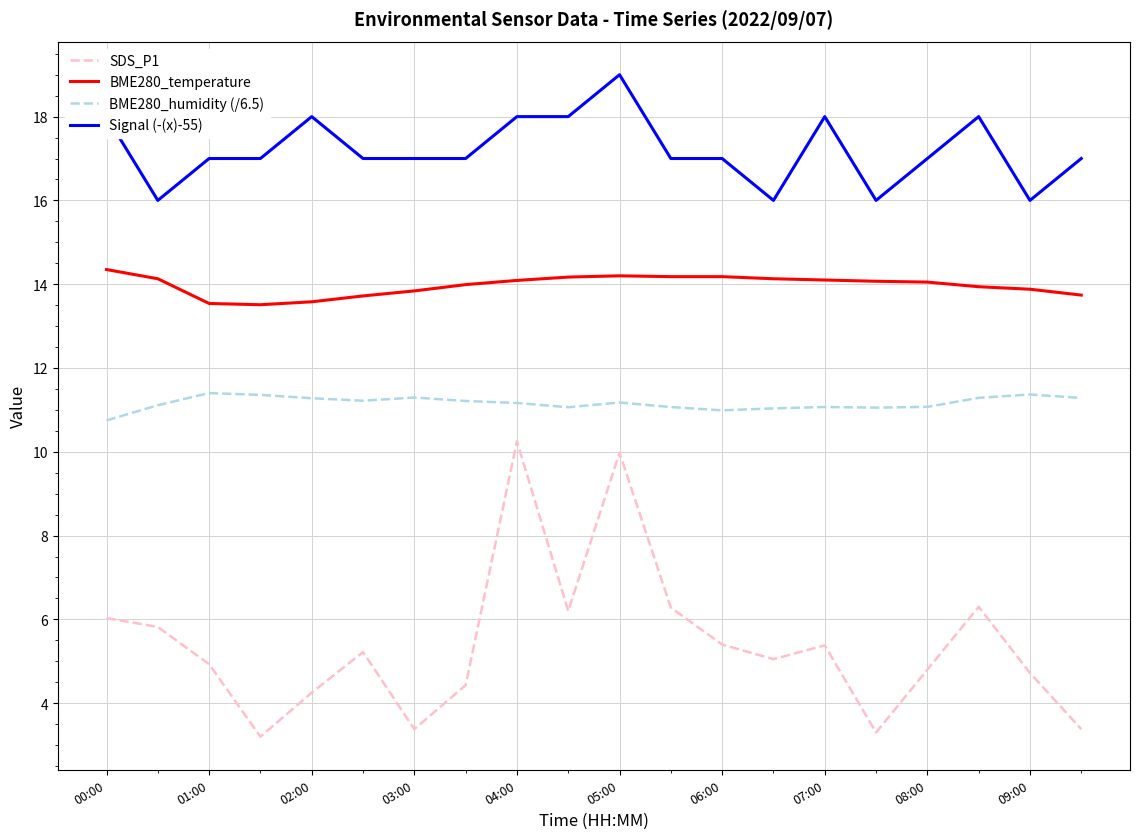

Which series has the largest range (max minus min)?

SDS_P1